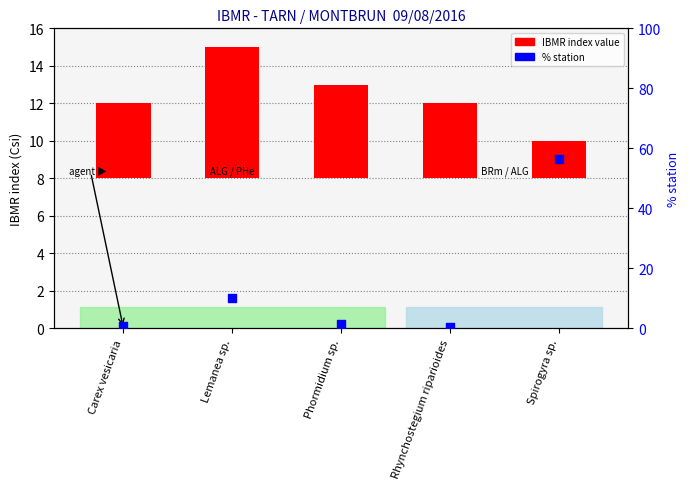

Is the value of % station at Carex vesicaria greater than the value of IBMR index value at Spirogyra sp.?

No